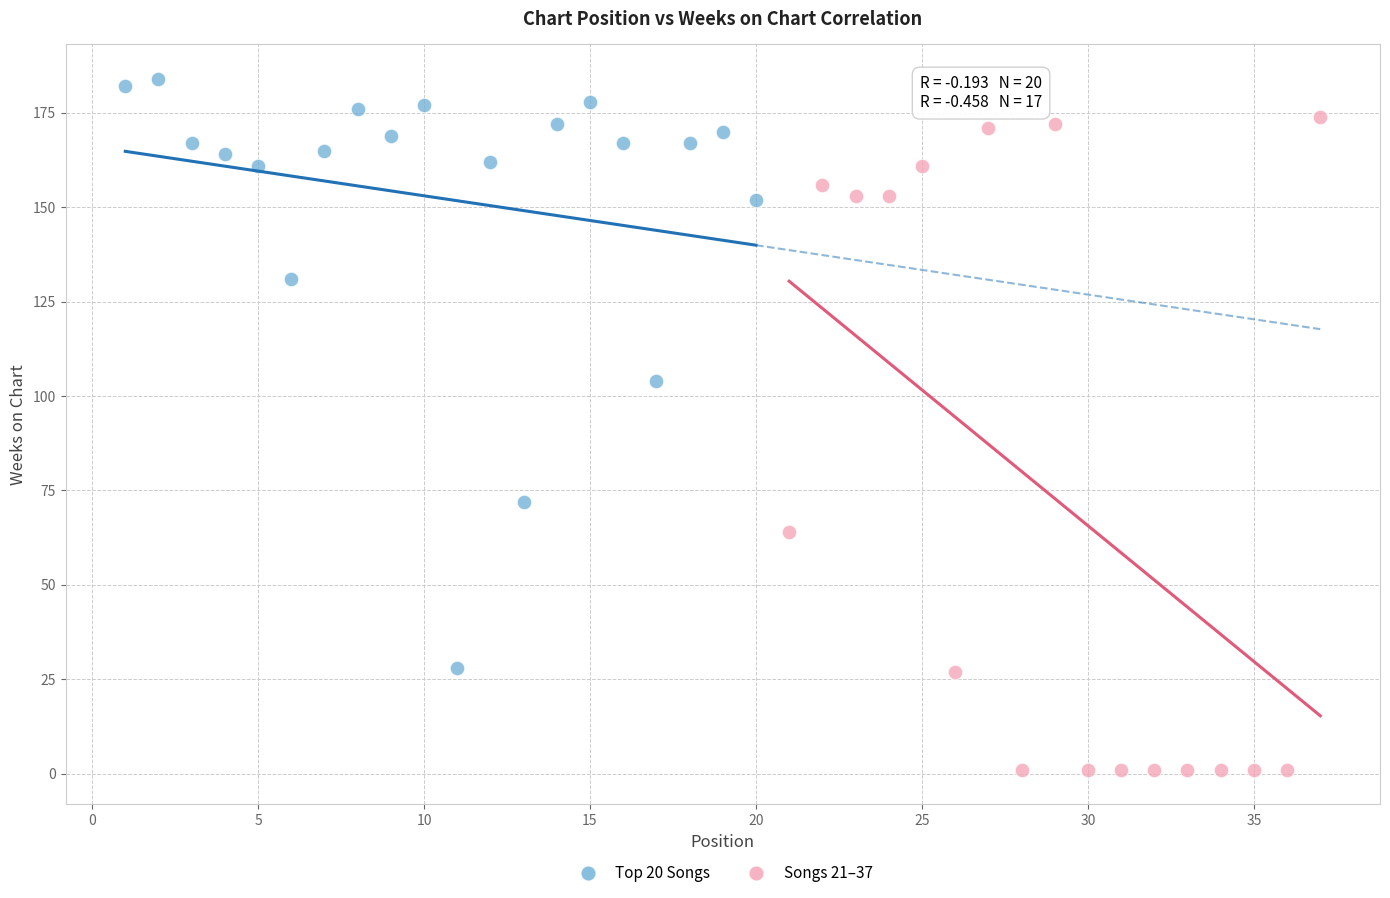

Which series contains the highest Y value?

Top 20 Songs